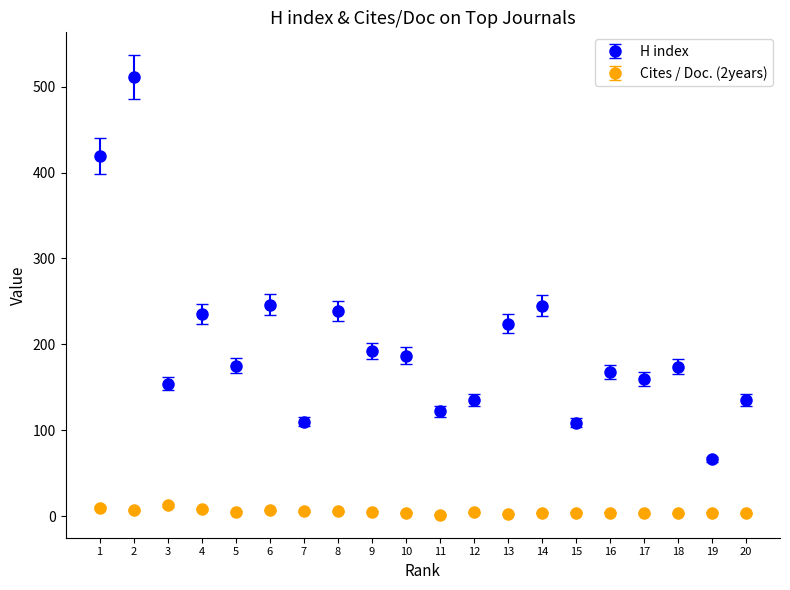

Rank the series by their maximum value, from highest to lowest.

H index, Cites / Doc. (2years)